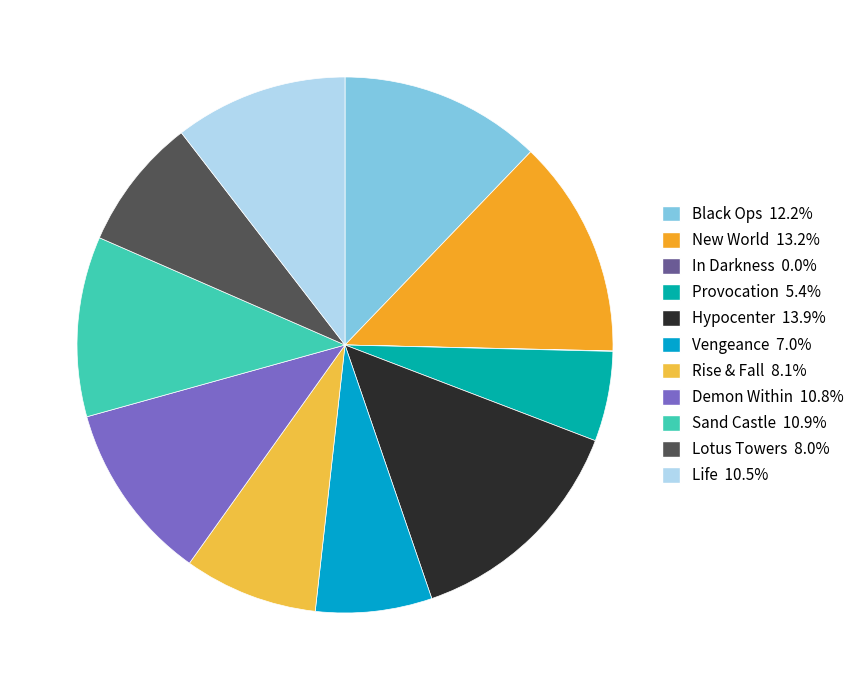

Which slice is the smallest?

In Darkness